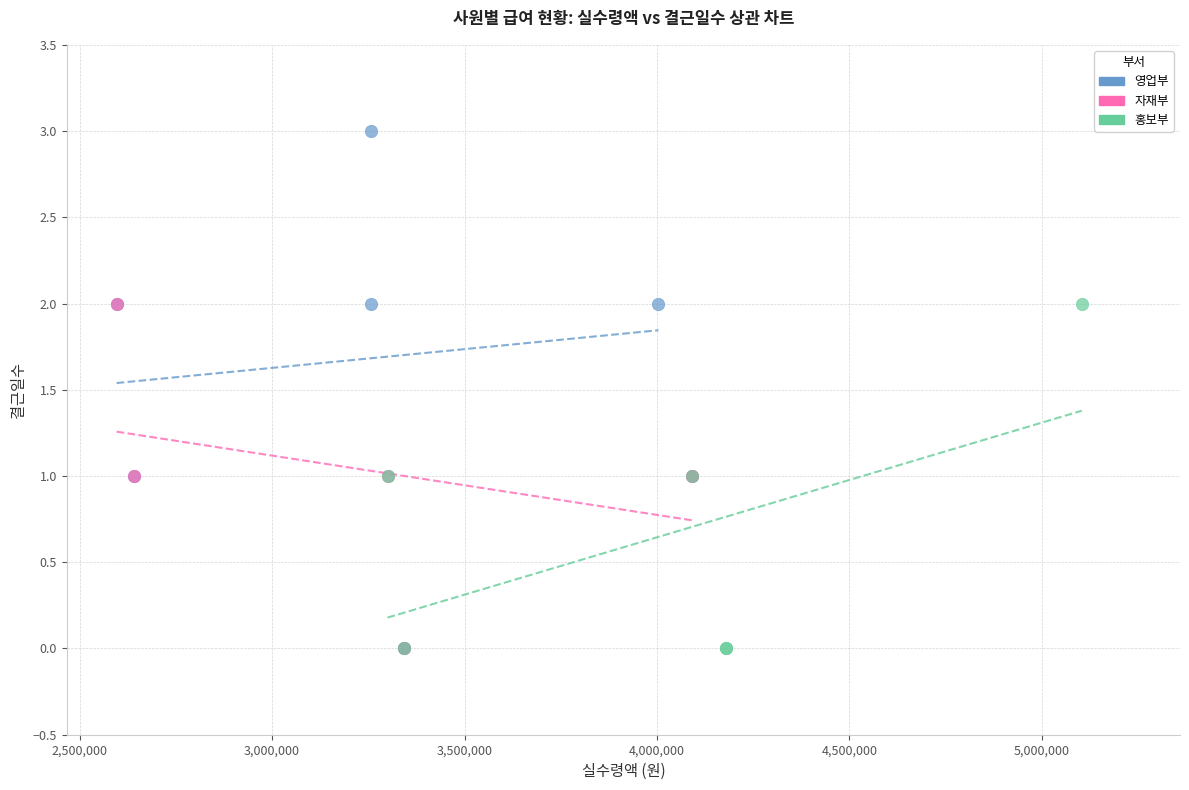

Which series contains the highest Y value?

영업부